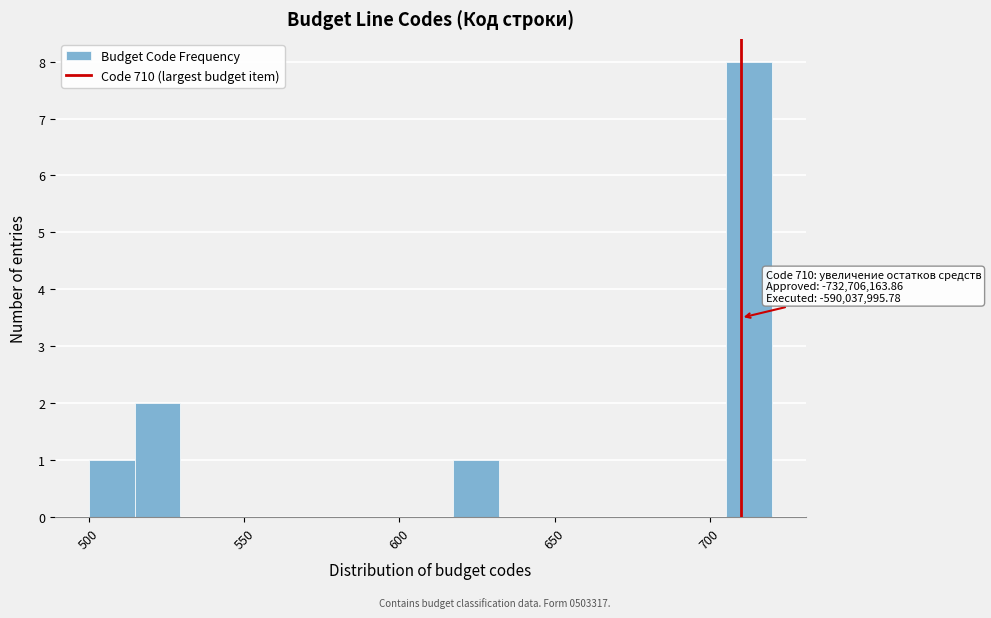

Read against the x-axis, roughly where is the centre of the tallest bar?

715